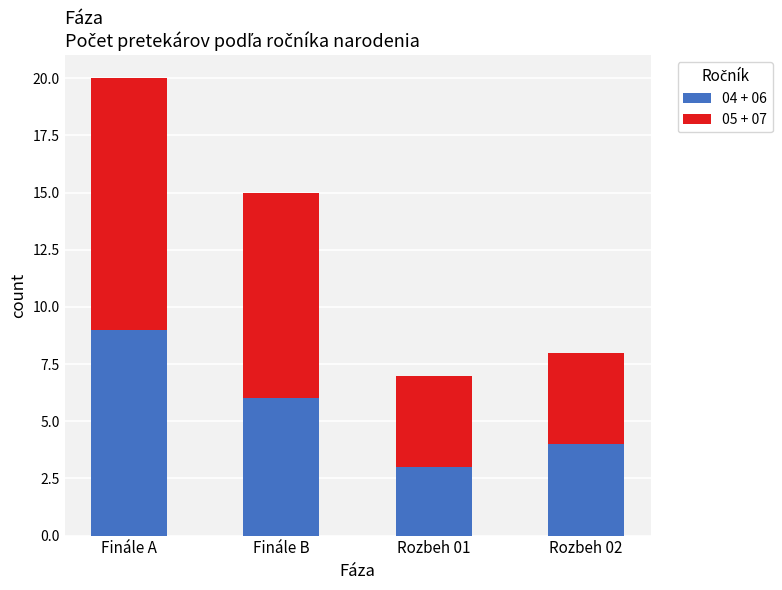

Does the chart contain any negative values?

No